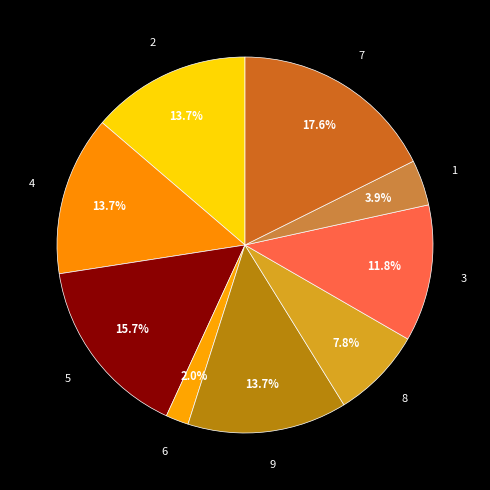

Approximately how many times larger is the value at 2 compared to 3?

1.2